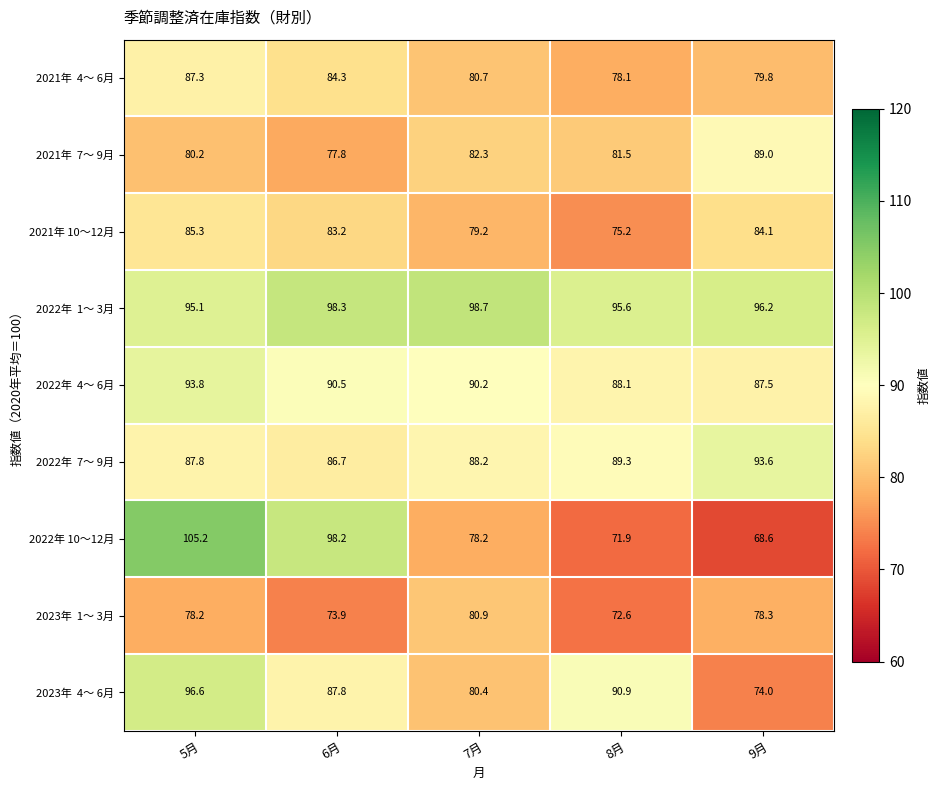

What is the lowest value of the 2021年 10～12月 series?

75.2